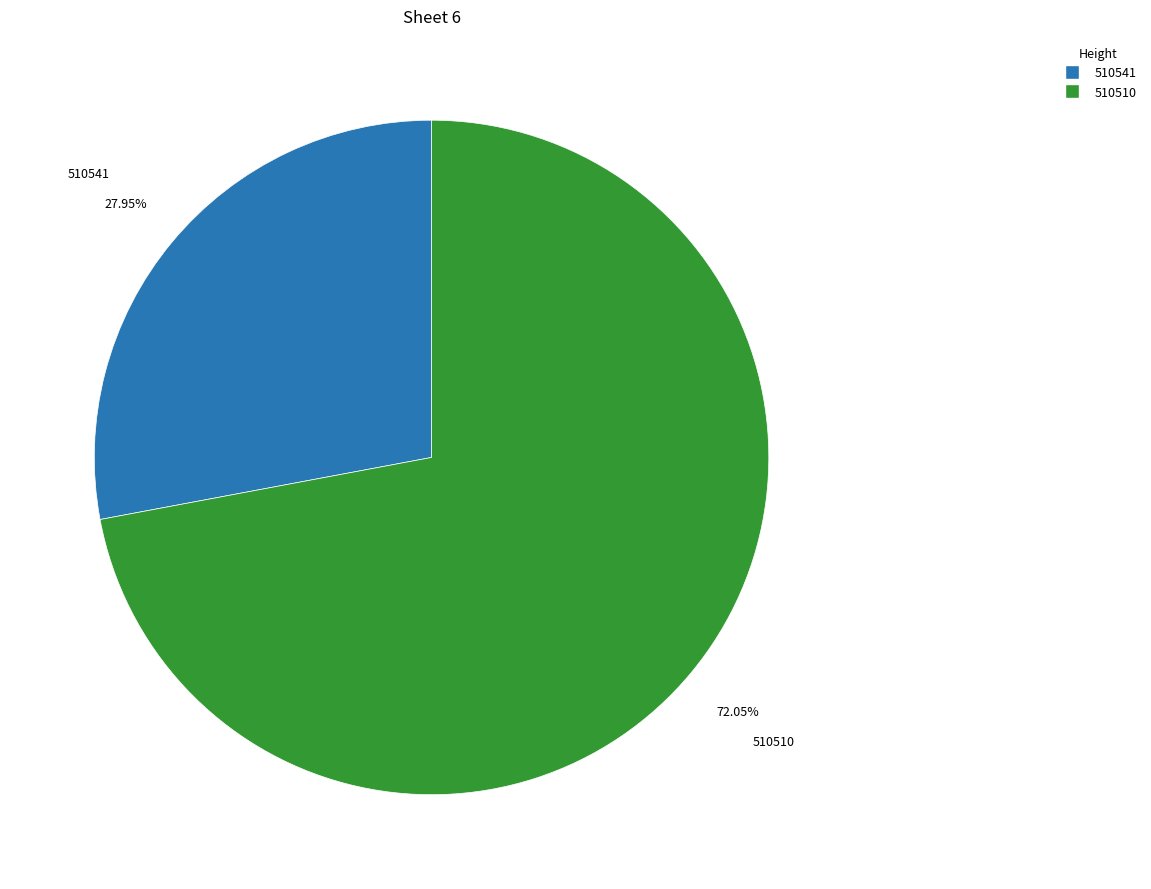

To the nearest percent, what is the combined percentage of 510541 and 510510?

100%